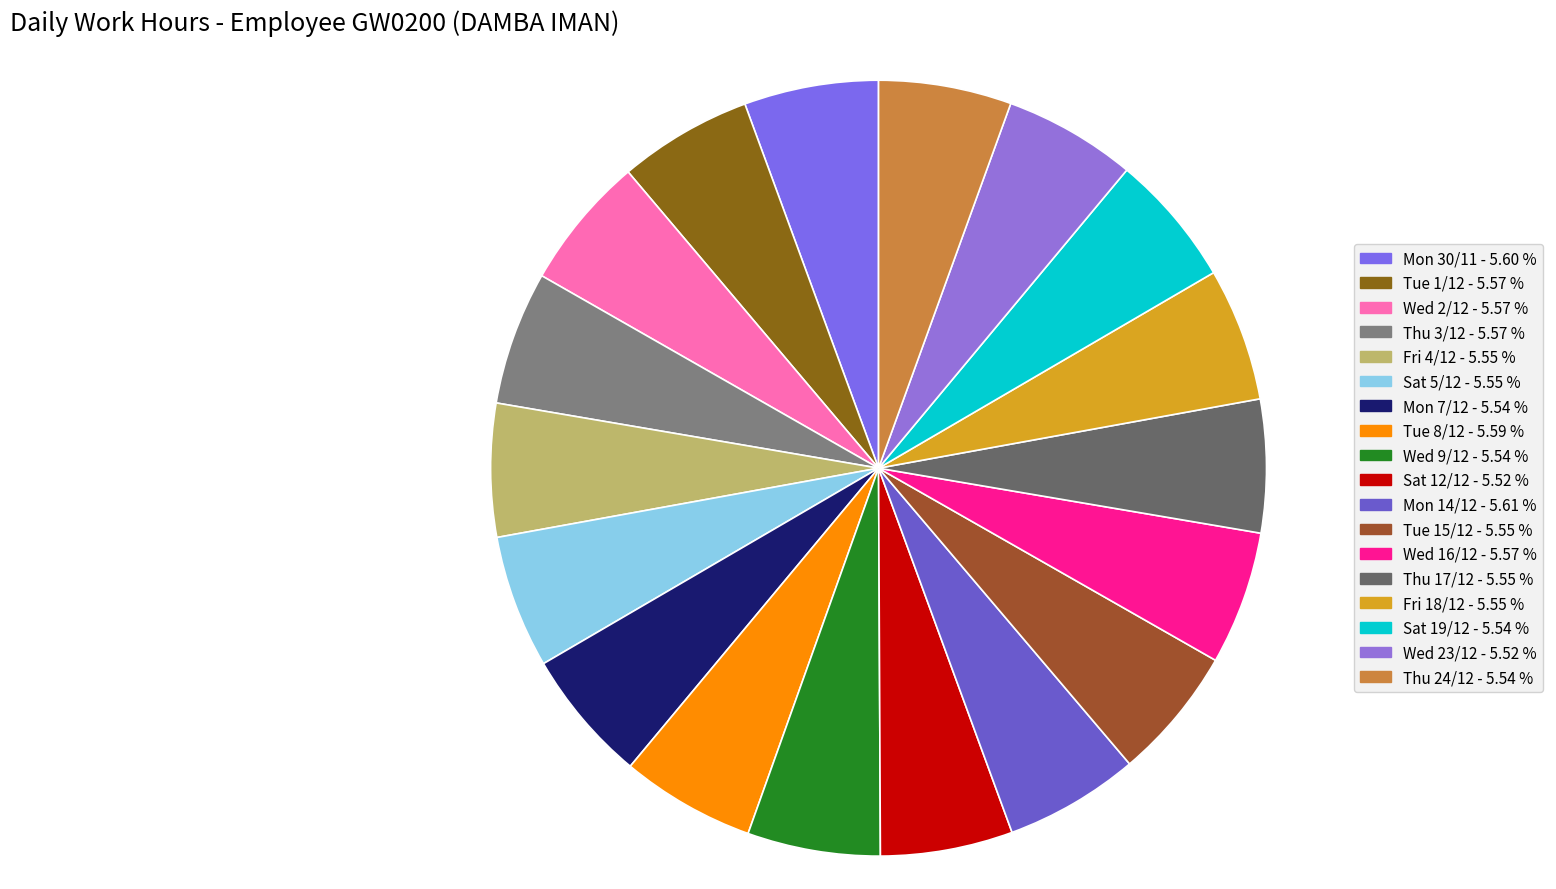

To the nearest percent, what portion does Sat 12/12 represent?

6%